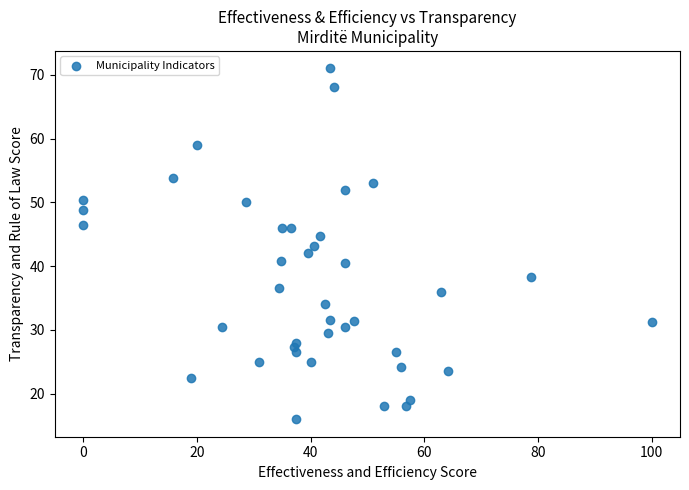

What is the range of X values (max minus min)?

100.0